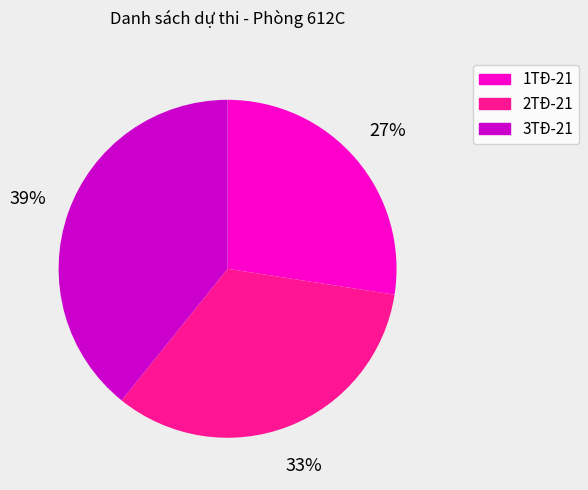

How many slices are in this pie chart?

3